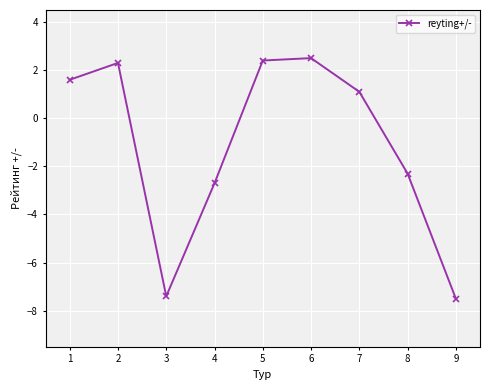

Reading left to right, transcribe all the data shown in this chart.

1=1.6	2=2.3	3=-7.4	4=-2.7	5=2.4	6=2.5	7=1.1	8=-2.3	9=-7.5